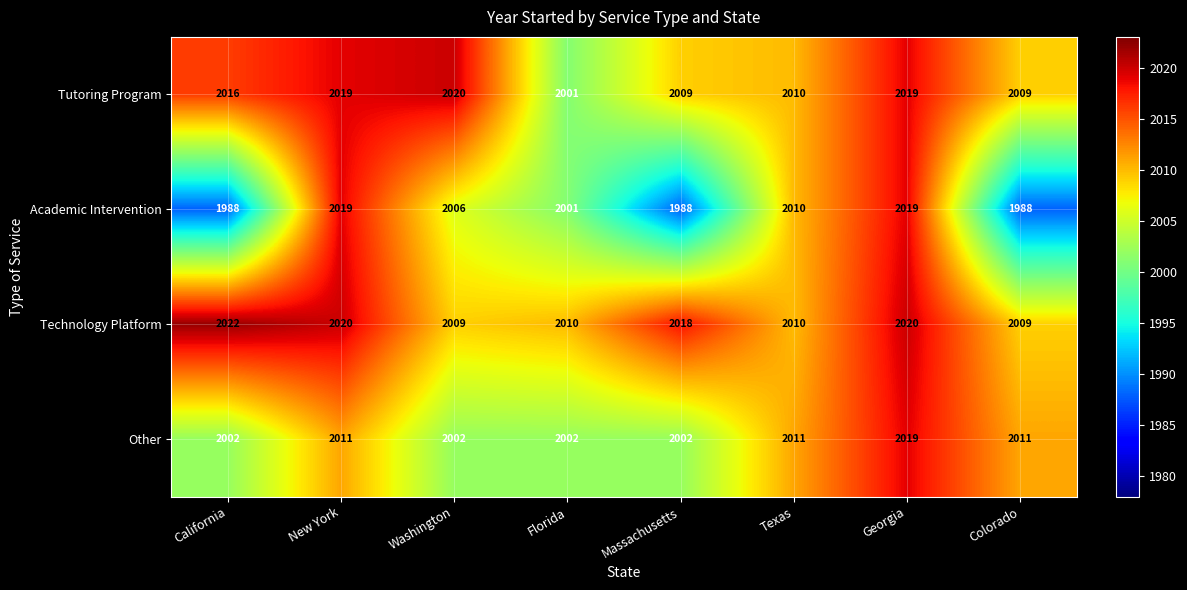

What is the difference between the second highest and minimum values in the Other series?

9